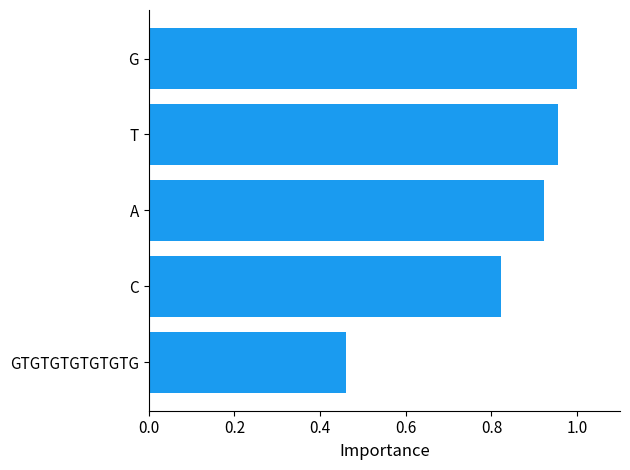

What is the sum of all values?

4.2